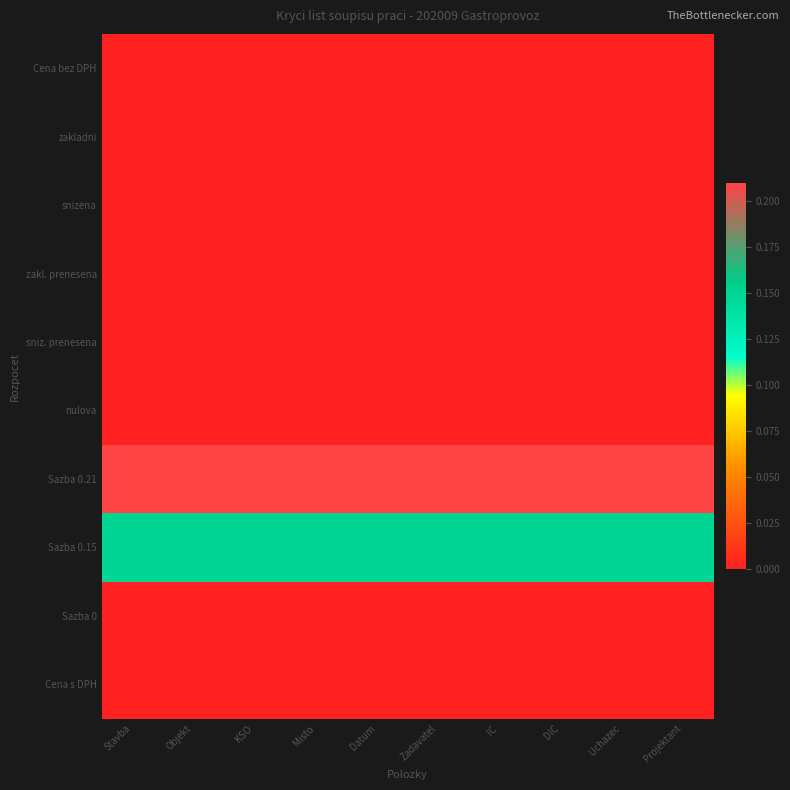

Reading left to right, list all the values displayed in this chart.

Cena bez DPH: Stavba=0.0	Objekt=0.0	KSO=0.0	Misto=0.0	Datum=0.0	Zadavatel=0.0	IC=0.0	DIC=0.0	Uchazec=0.0	Projektant=0.0
zakladni: Stavba=0.0	Objekt=0.0	KSO=0.0	Misto=0.0	Datum=0.0	Zadavatel=0.0	IC=0.0	DIC=0.0	Uchazec=0.0	Projektant=0.0
snizena: Stavba=0.0	Objekt=0.0	KSO=0.0	Misto=0.0	Datum=0.0	Zadavatel=0.0	IC=0.0	DIC=0.0	Uchazec=0.0	Projektant=0.0
zakl. prenesena: Stavba=0.0	Objekt=0.0	KSO=0.0	Misto=0.0	Datum=0.0	Zadavatel=0.0	IC=0.0	DIC=0.0	Uchazec=0.0	Projektant=0.0
sniz. prenesena: Stavba=0.0	Objekt=0.0	KSO=0.0	Misto=0.0	Datum=0.0	Zadavatel=0.0	IC=0.0	DIC=0.0	Uchazec=0.0	Projektant=0.0
nulova: Stavba=0.0	Objekt=0.0	KSO=0.0	Misto=0.0	Datum=0.0	Zadavatel=0.0	IC=0.0	DIC=0.0	Uchazec=0.0	Projektant=0.0
Sazba 0.21: Stavba=0.2	Objekt=0.2	KSO=0.2	Misto=0.2	Datum=0.2	Zadavatel=0.2	IC=0.2	DIC=0.2	Uchazec=0.2	Projektant=0.2
Sazba 0.15: Stavba=0.1	Objekt=0.1	KSO=0.1	Misto=0.1	Datum=0.1	Zadavatel=0.1	IC=0.1	DIC=0.1	Uchazec=0.1	Projektant=0.1
Sazba 0: Stavba=0.0	Objekt=0.0	KSO=0.0	Misto=0.0	Datum=0.0	Zadavatel=0.0	IC=0.0	DIC=0.0	Uchazec=0.0	Projektant=0.0
Cena s DPH: Stavba=0.0	Objekt=0.0	KSO=0.0	Misto=0.0	Datum=0.0	Zadavatel=0.0	IC=0.0	DIC=0.0	Uchazec=0.0	Projektant=0.0